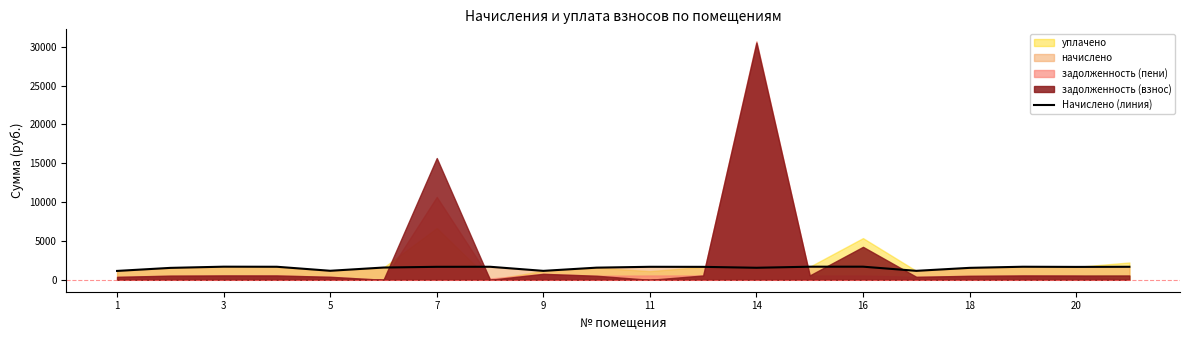

True or false: there are more than 2 points higher than both neighbors.

True